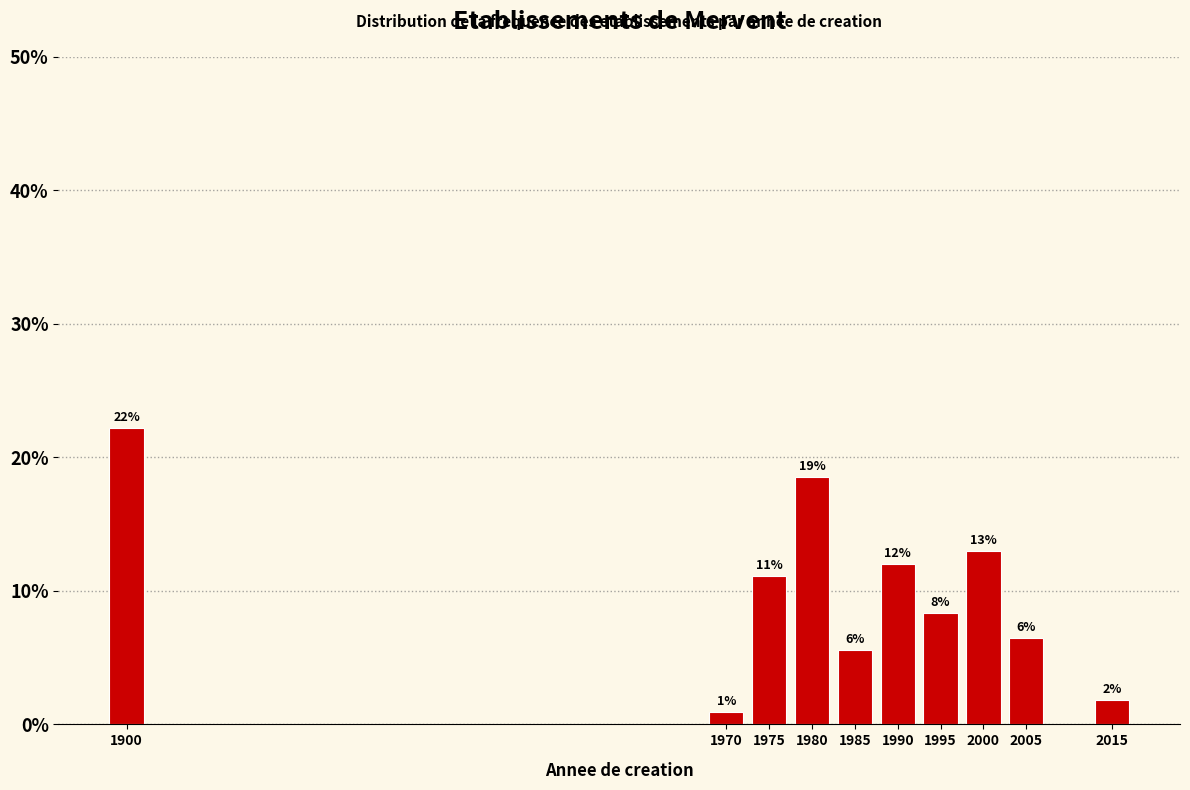

Does the chart contain any negative values?

No